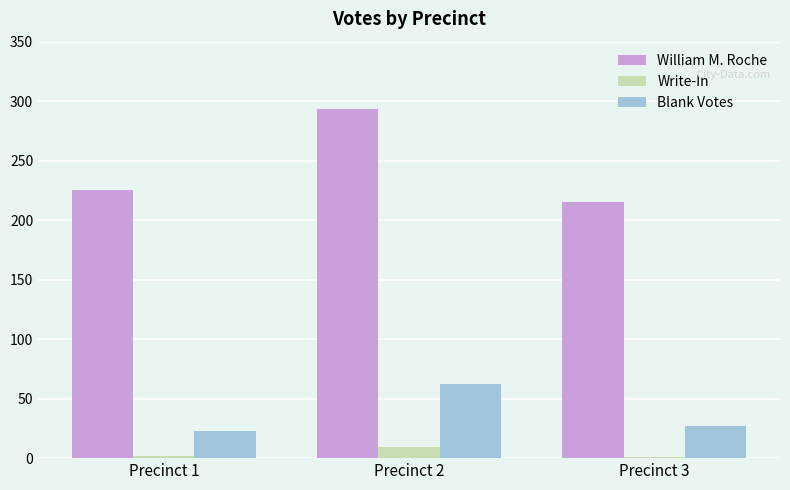

At which category is the sum across all series the highest?

Precinct 2